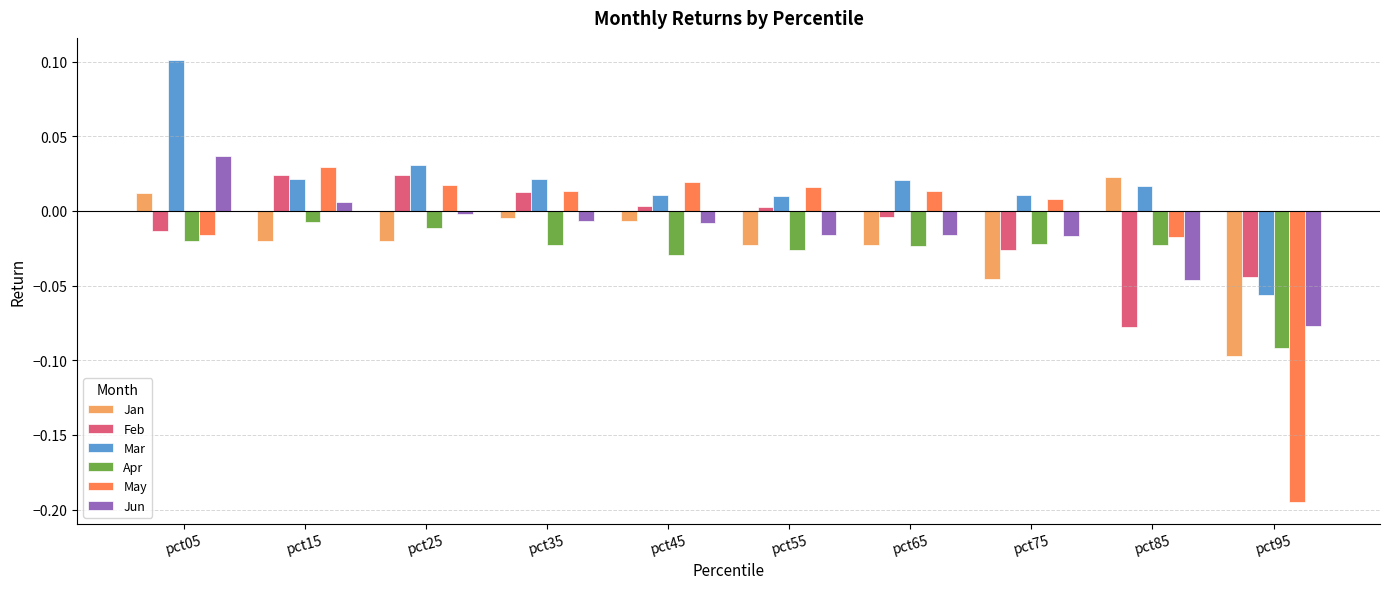

What is the total value across all series at pct95?

-0.6